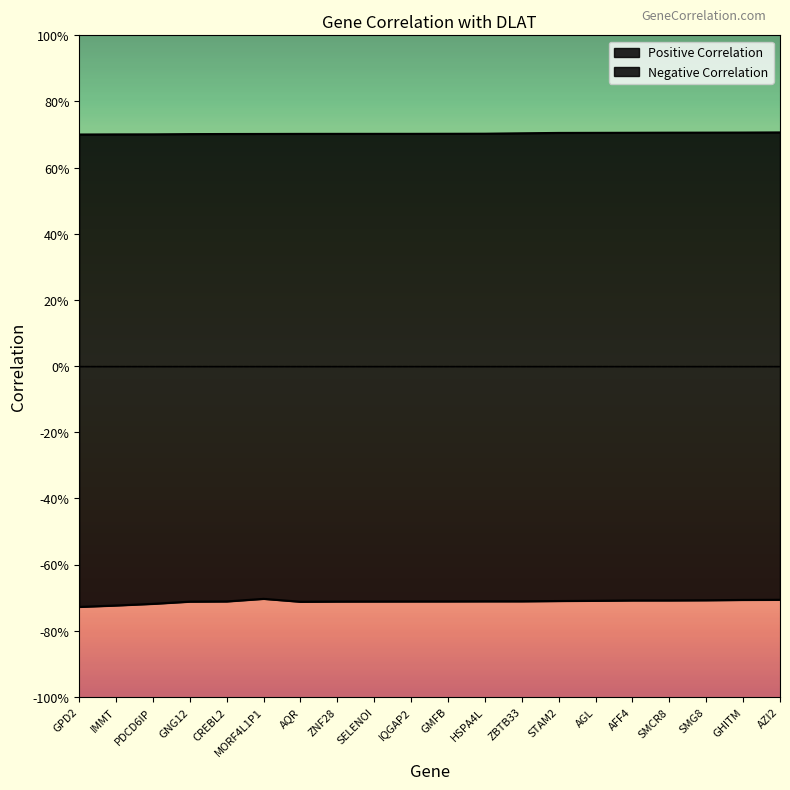

What is the value of the Positive Correlation point at the 17th from the left?

0.7